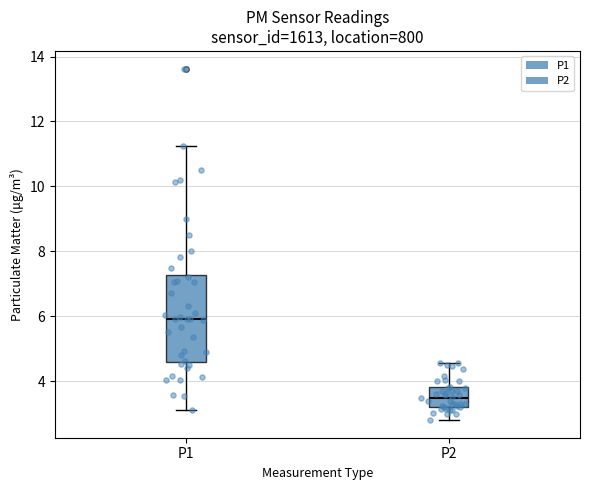

Which box's median line is the lowest?

P2